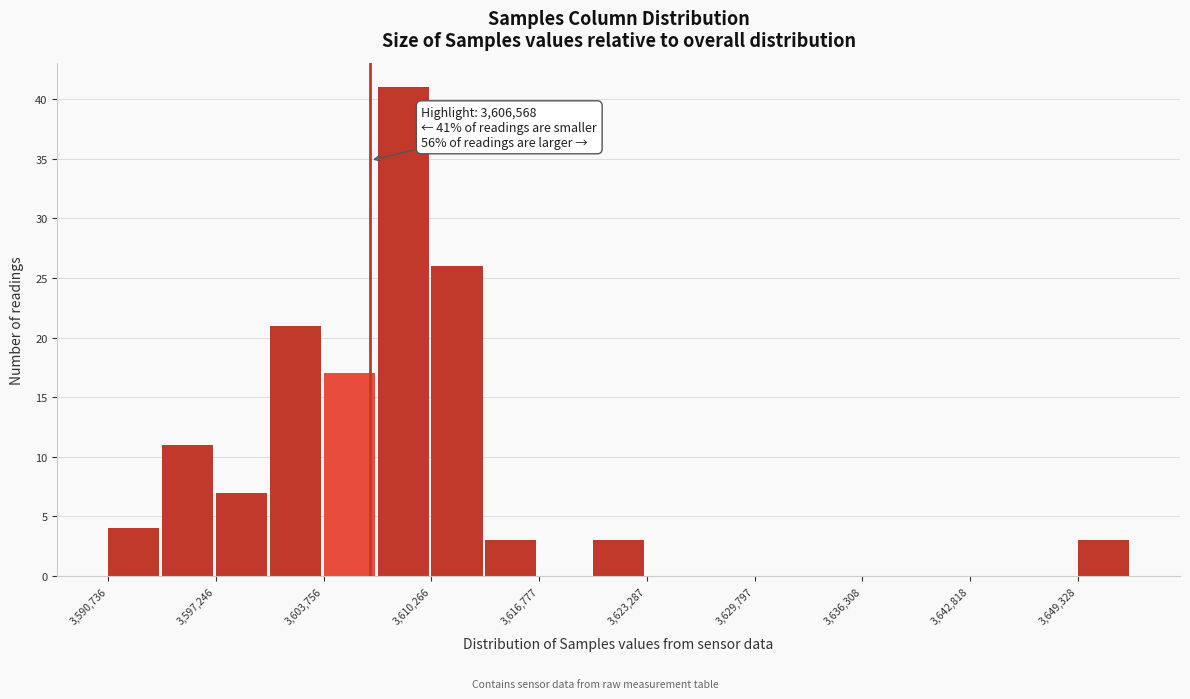

Read against the x-axis, roughly where is the centre of the tallest bar?

3609000